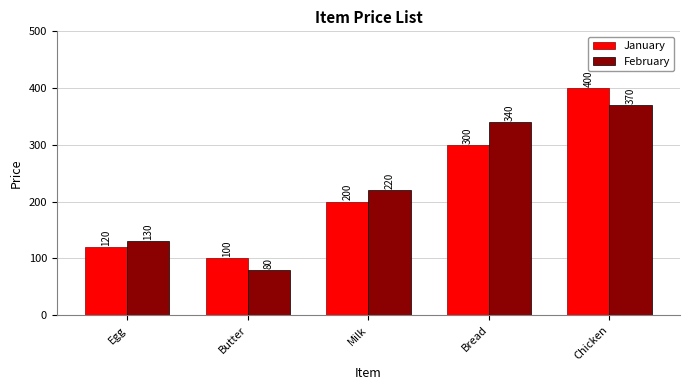

What is the label of the 1st bar from the left?

Egg